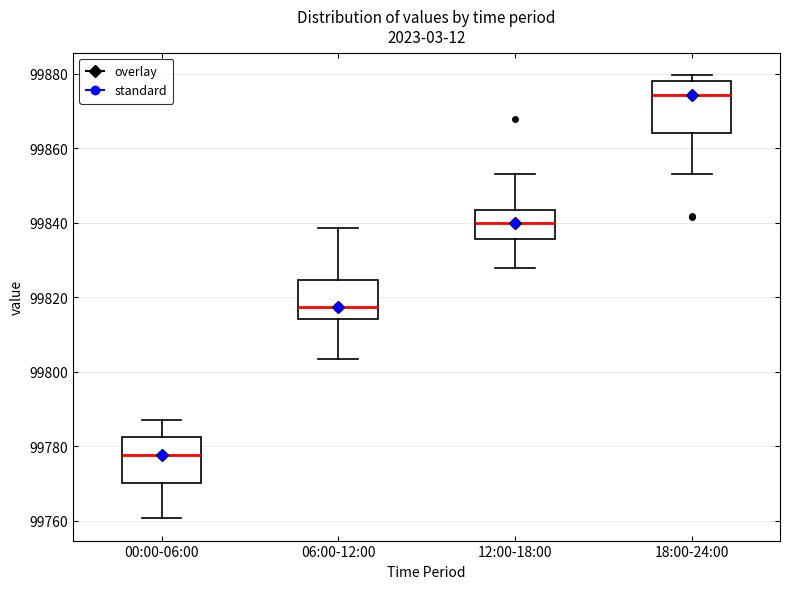

Reading left to right, read every box against the y-axis: the position of its median line, the range the box covers, and the ends of its whiskers. The values are not printed on the chart, so give them approximately, as read against the axis.

00:00-06:00: median 99778, box 99770 to 99782, whiskers 99760 to 99788
06:00-12:00: median 99818, box 99814 to 99824, whiskers 99804 to 99838
12:00-18:00: median 99840, box 99836 to 99844, whiskers 99828 to 99854
18:00-24:00: median 99874, box 99864 to 99878, whiskers 99854 to 99880